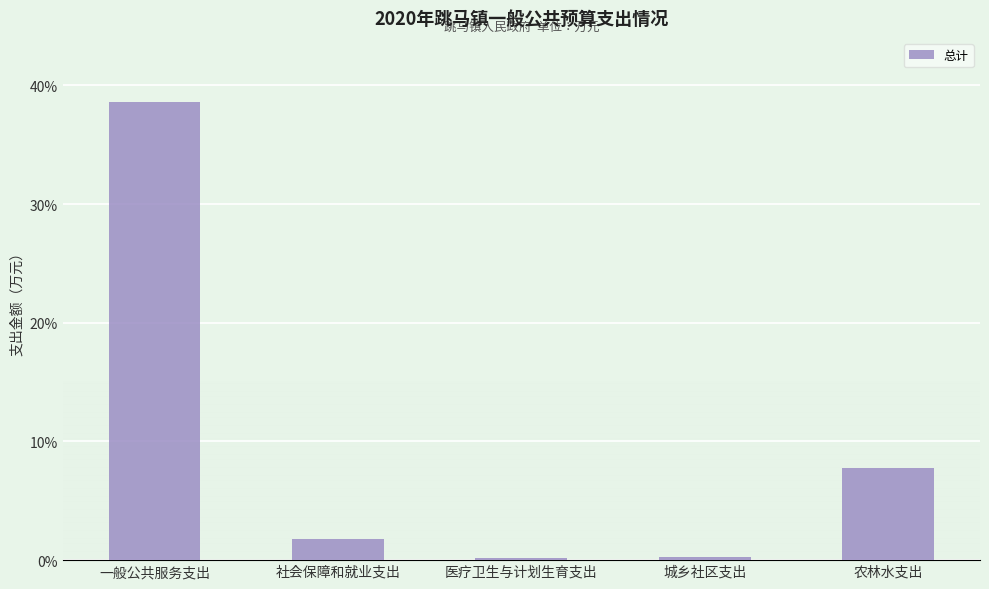

Are the bars horizontal?

No